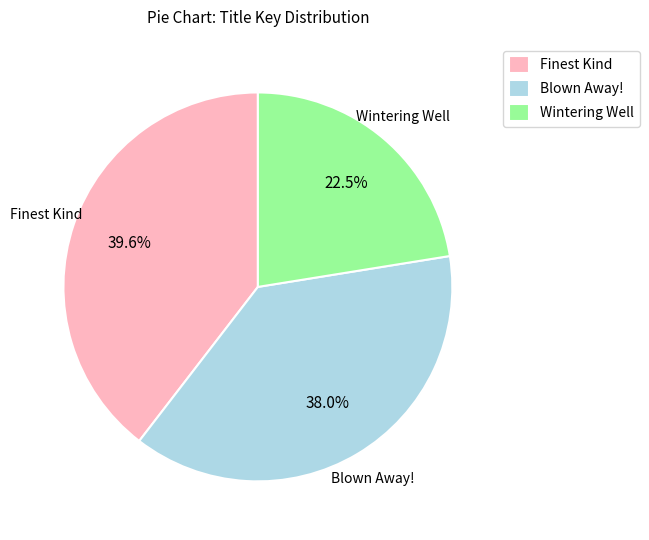

What is the smallest slice in the pie chart?

Wintering Well